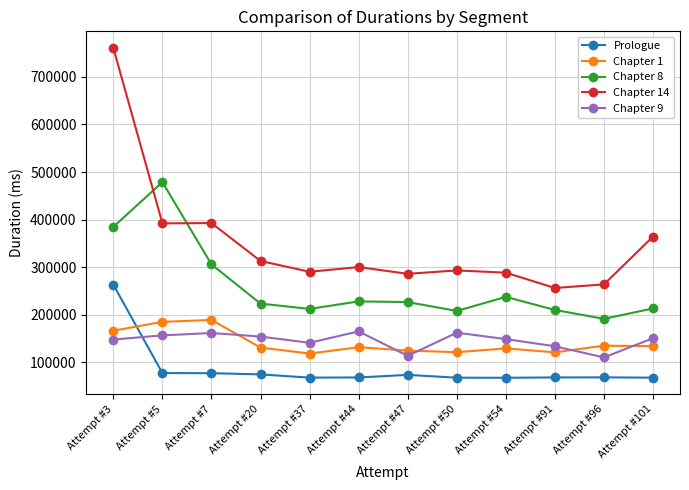

What is the spread (max minus min) of values at Attempt #50?

225469